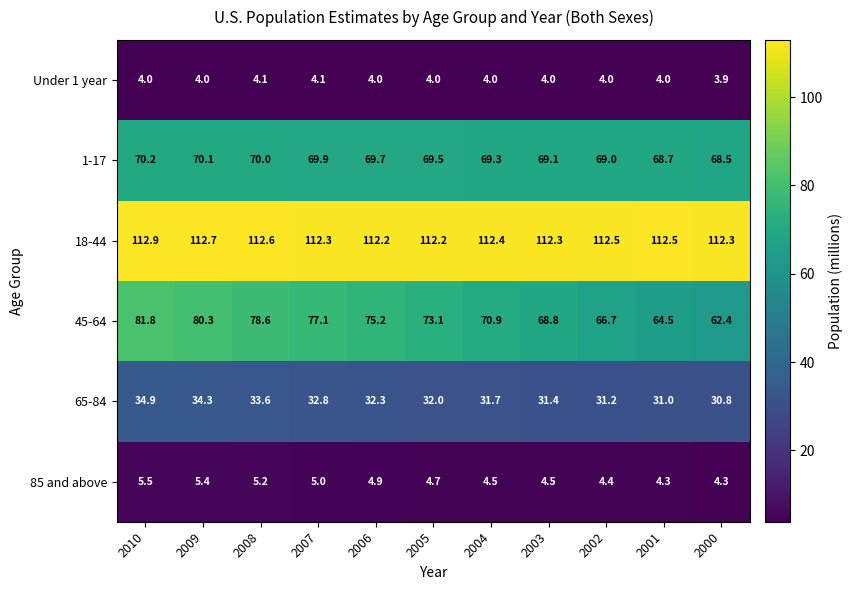

What is the approximate value of 1-17 at 2004?

69.3